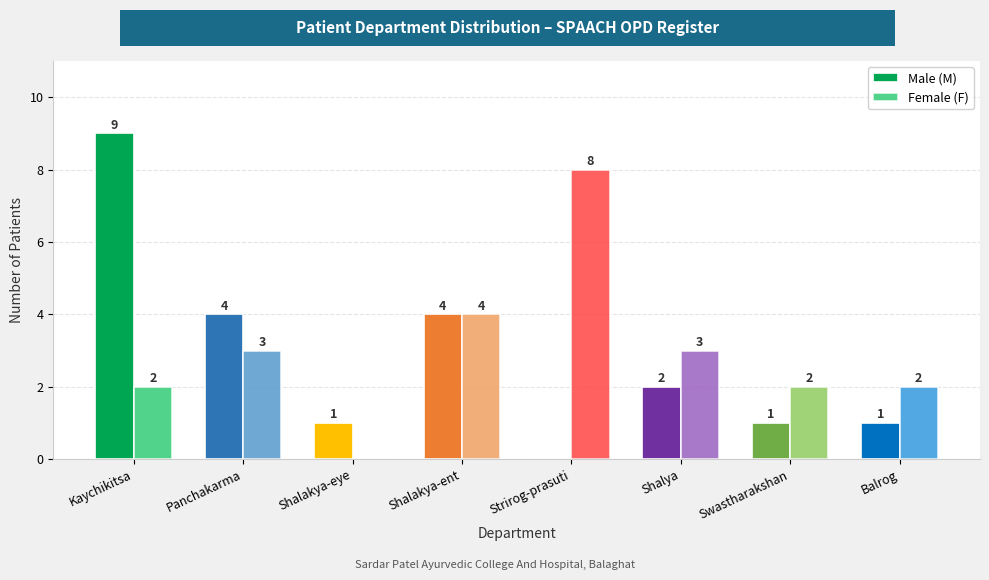

Which series changed the most between Panchakarma and Strirog-prasuti?

Female (F)